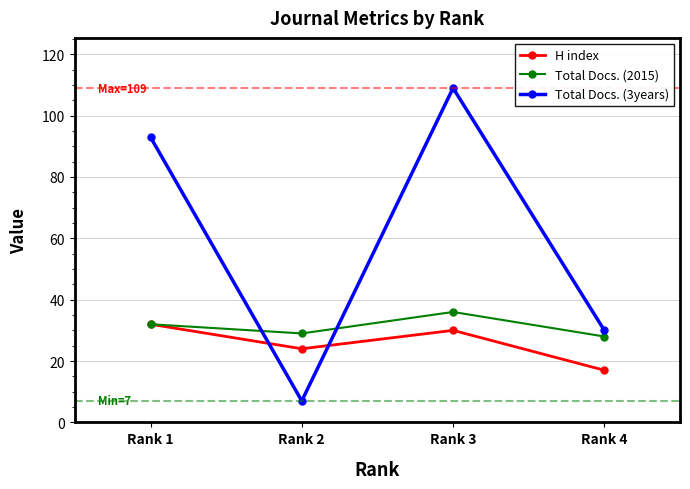

What is the difference between the second highest and second lowest values in the Total Docs. (3years) series?

63